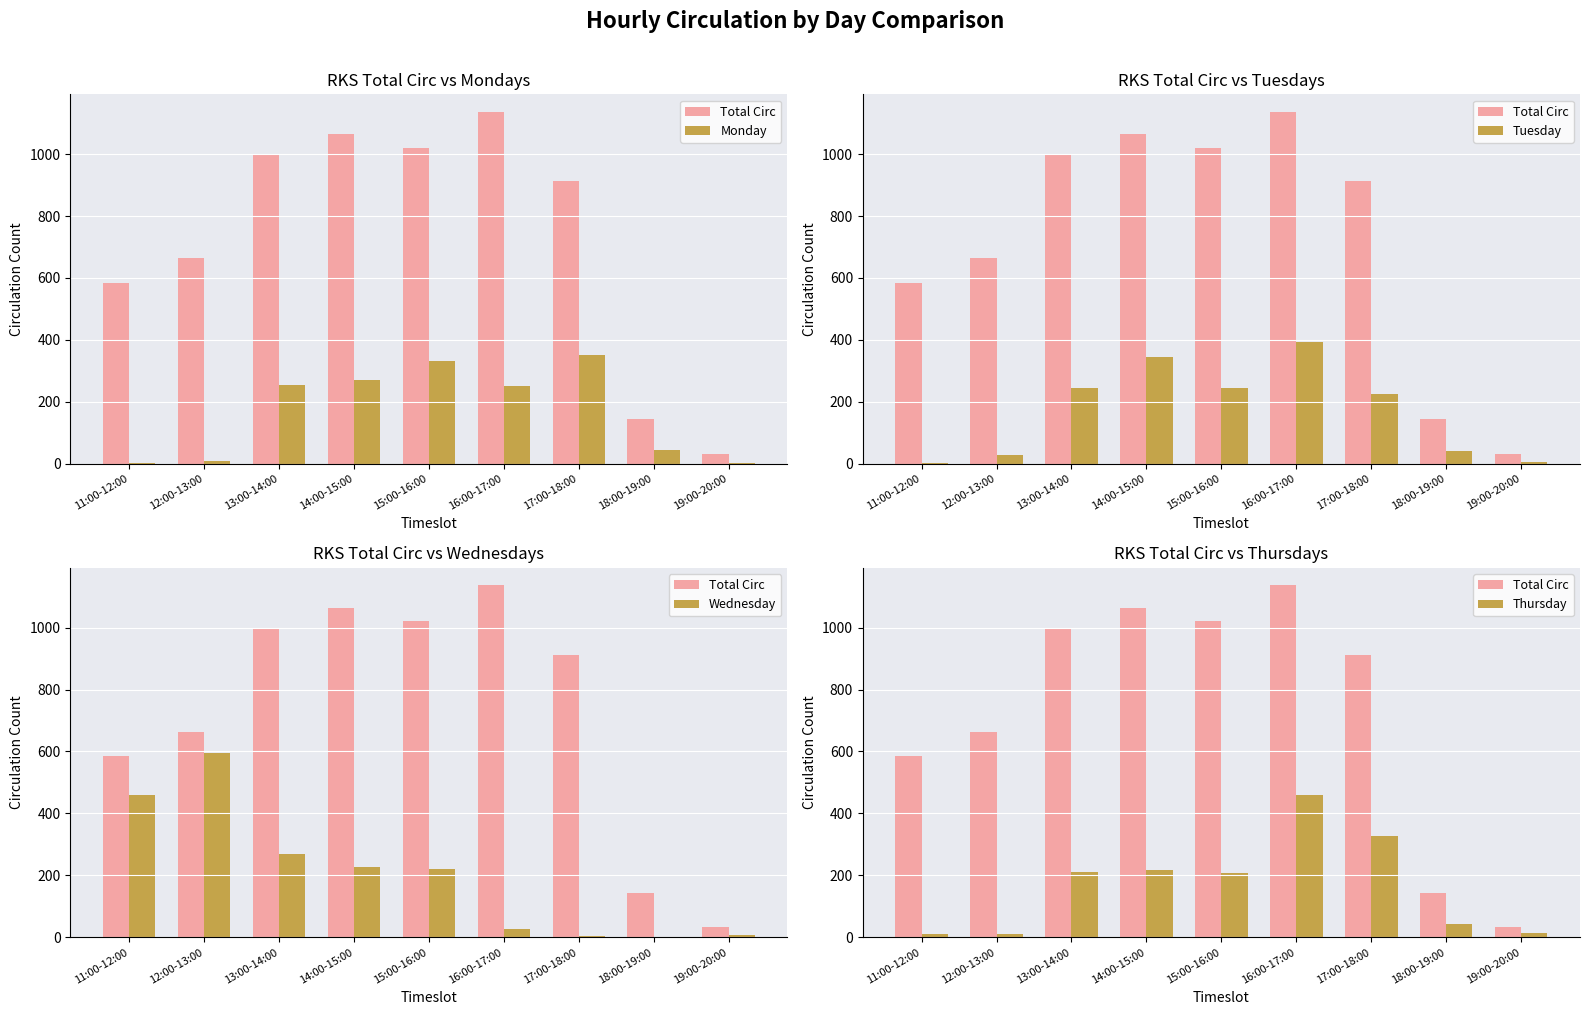

Reading left to right, transcribe all the data shown in this chart.

Total Circ: 584	663	1000	1064	1020	1136	912	144	33
Monday: 3	10	255	272	331	250	352	45	4
Tuesday: 4	29	246	345	244	394	226	43	6
Wednesday: 459	596	270	227	221	26	6	0	8
Thursday: 12	11	212	216	208	461	326	44	14